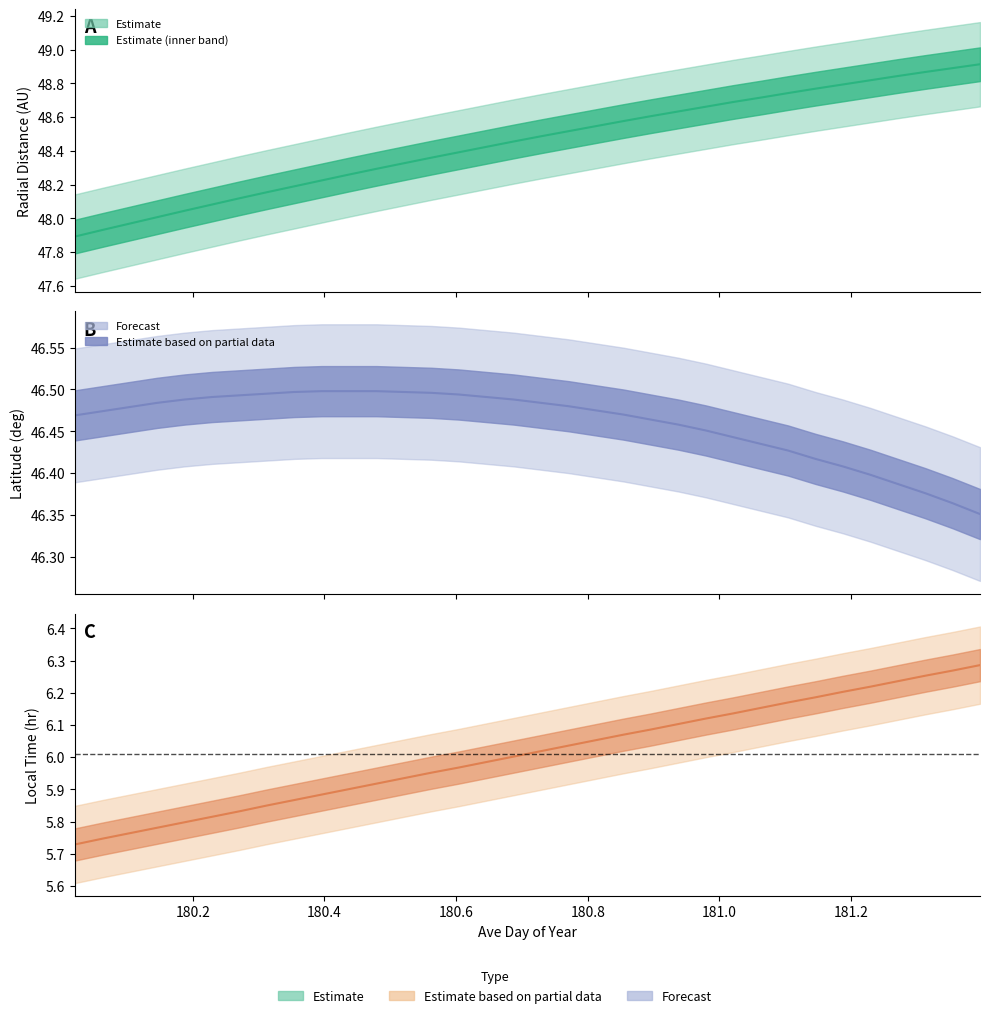

Is this an area chart (filled region under the line)?

No